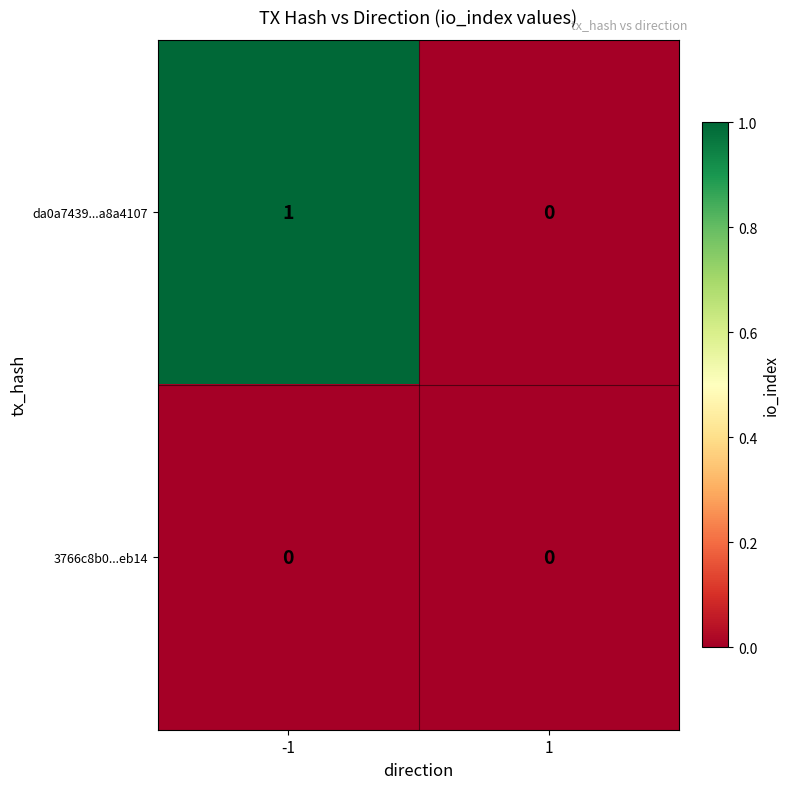

The value of da0a7439...a8a4107 at -1 is 0. True or false?

False